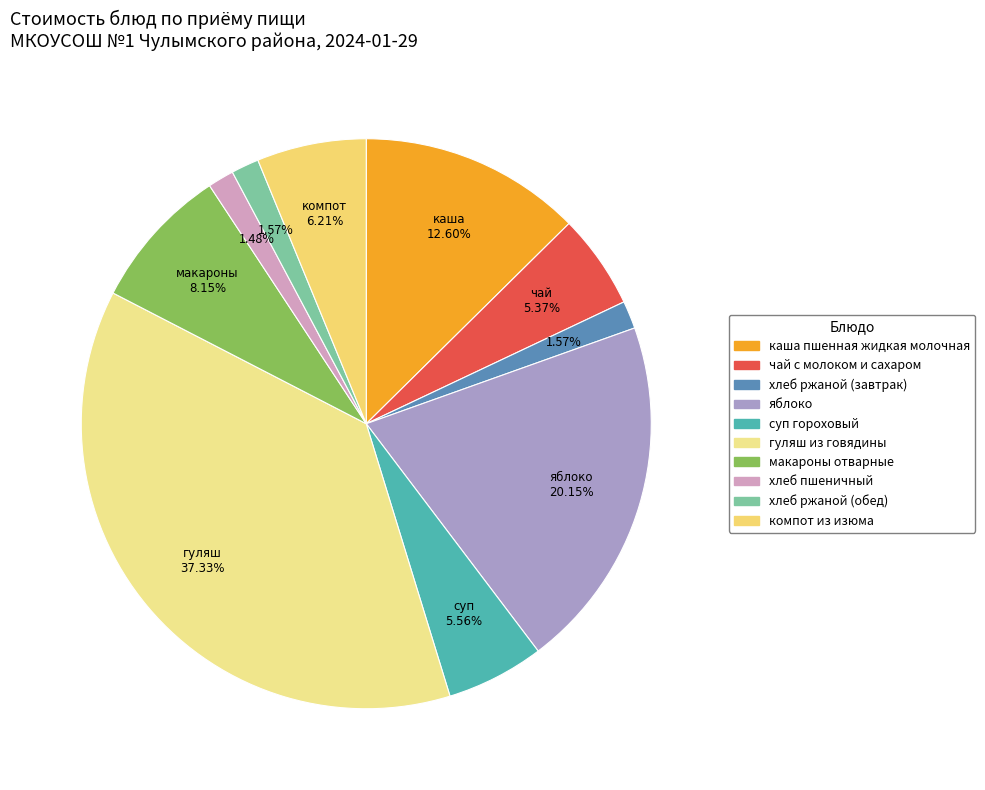

How much of the chart is everything except каша пшенная жидкая молочная?

87.4%